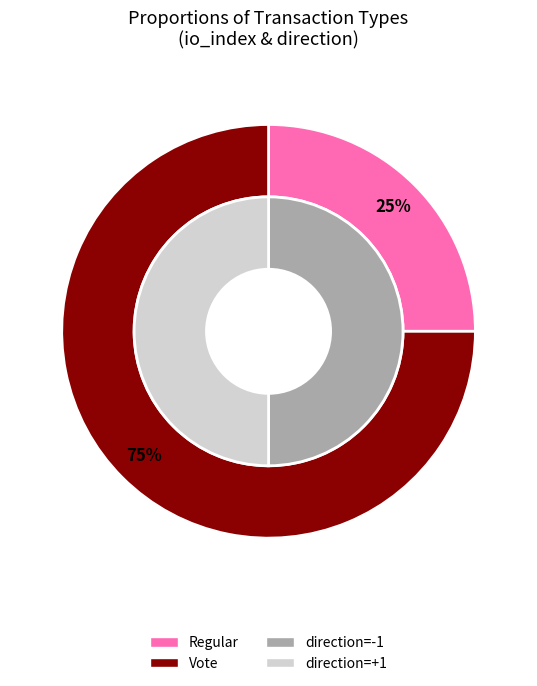

Is there any slice that represents more than half of the pie?

Yes